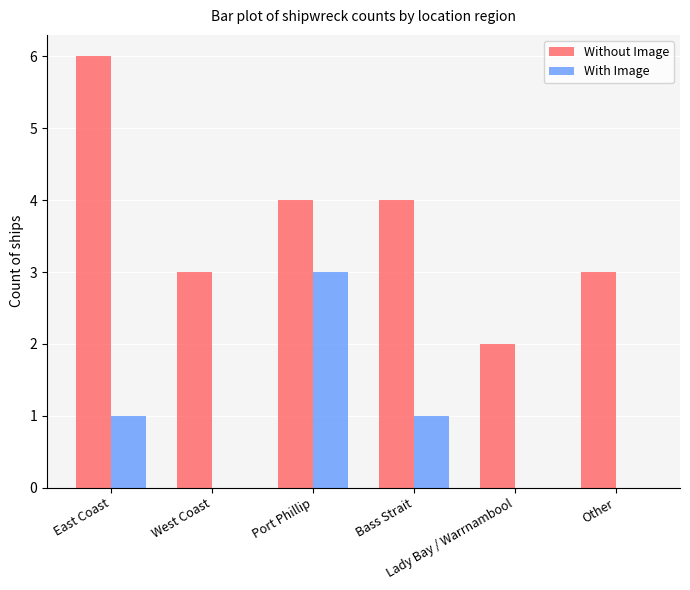

Which series has the largest total across all categories?

Without Image